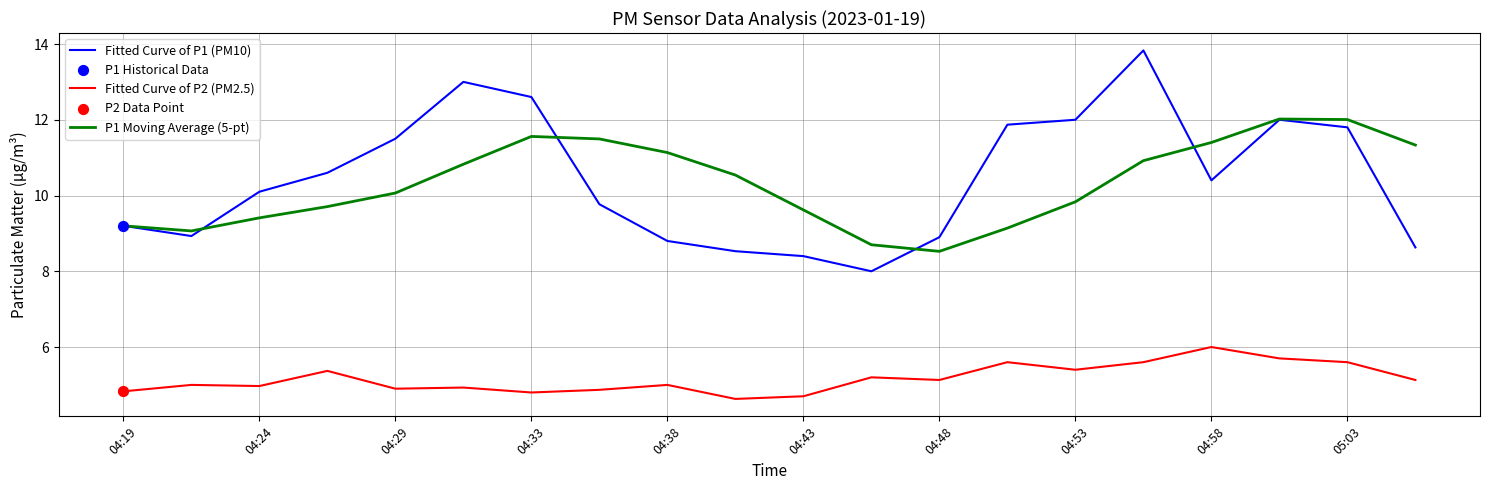

Which series has the largest total across all categories?

Fitted Curve of P1 (PM10)